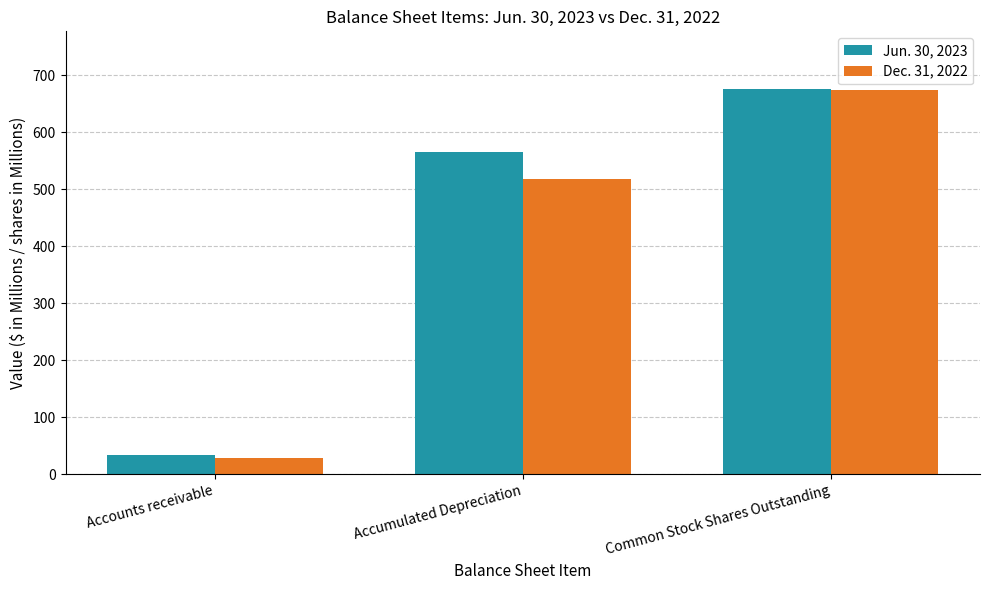

Is it true that Dec. 31, 2022 equals 369.9 at Common Stock Shares Outstanding?

False